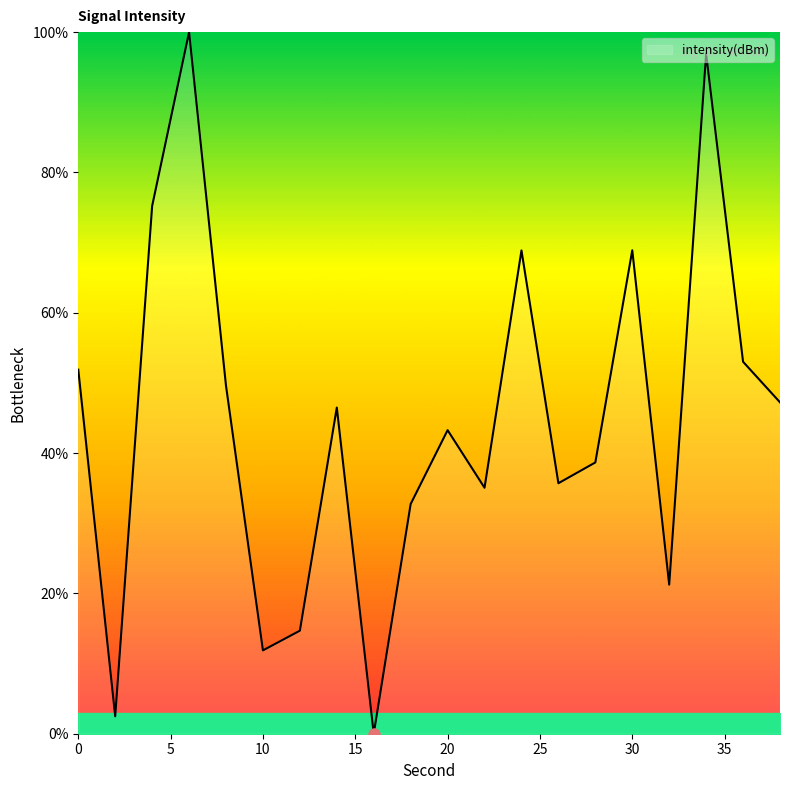

How many interior local peaks (higher than both neighbors) does the data have?

6